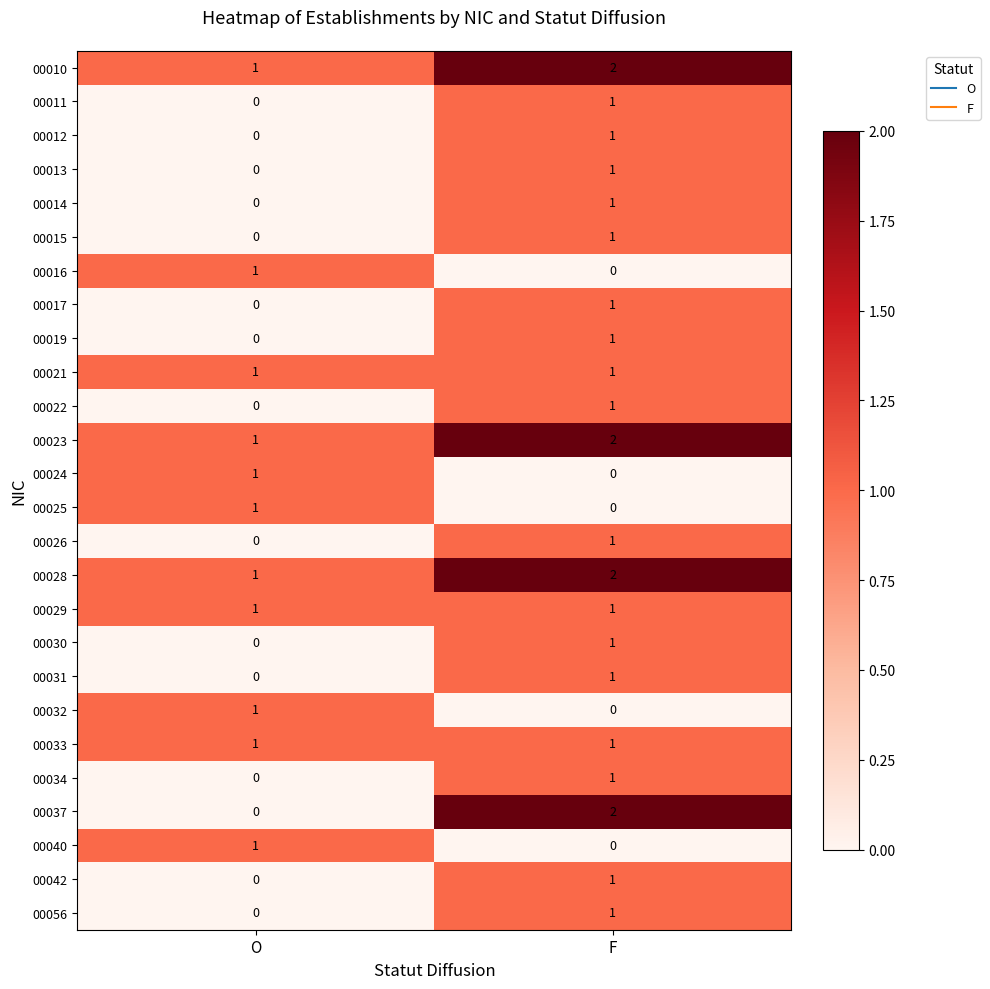

Rank the categories by 00025 value from lowest to highest.

F, O